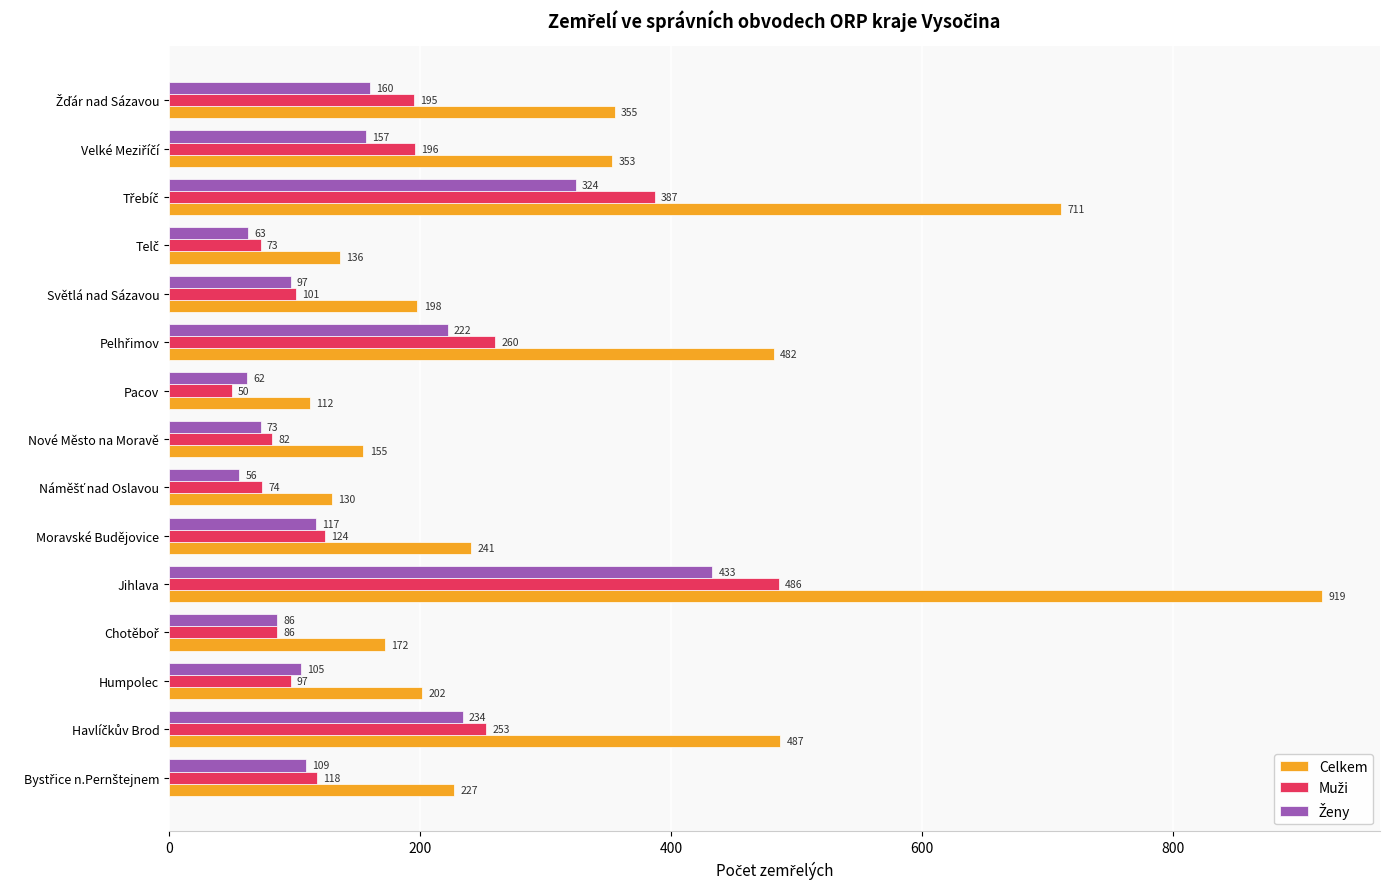

What is the average value of the Celkem series?

325